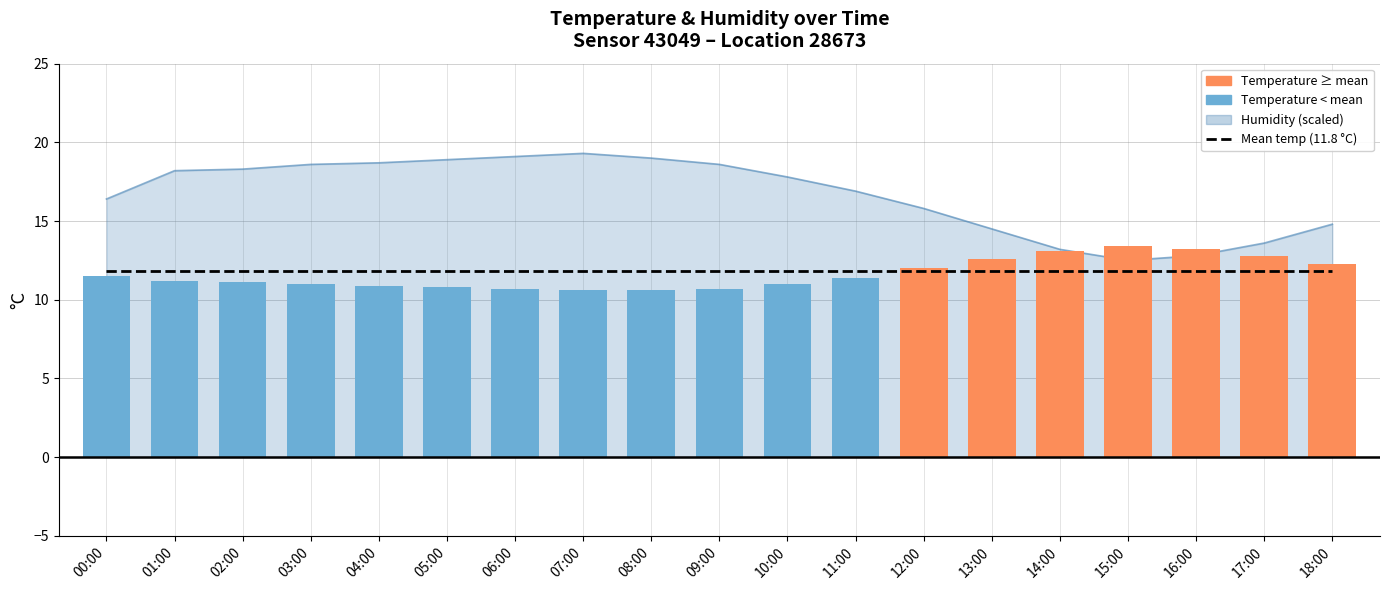

The temperature series shows 21.7 at 13:00. True or false?

False